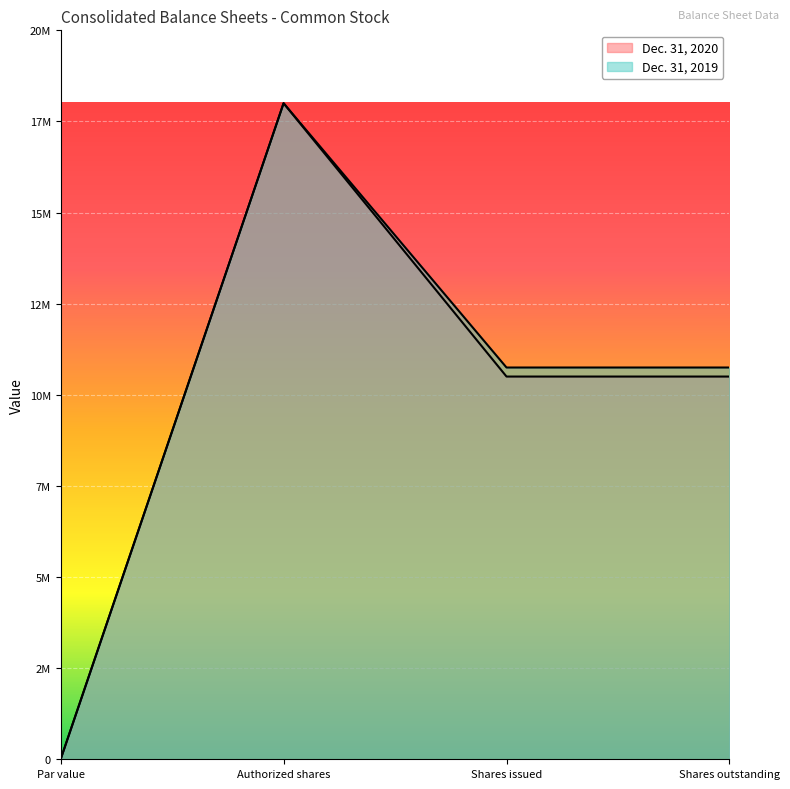

Is it true that Dec. 31, 2020 equals 6920094 at Shares issued?

False